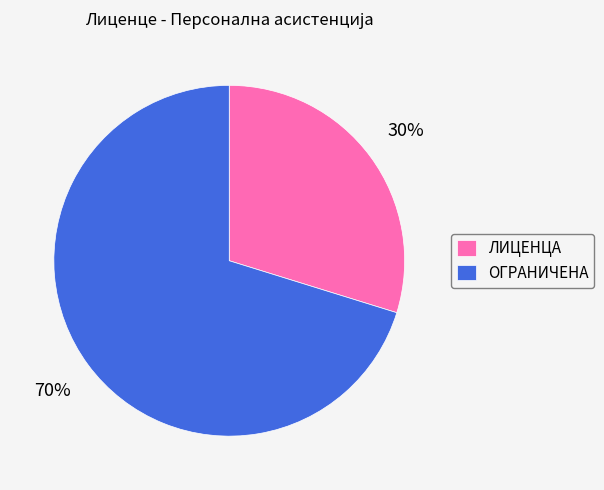

To the nearest percent, what percentage of the pie is ОГРАНИЧЕНА?

70%